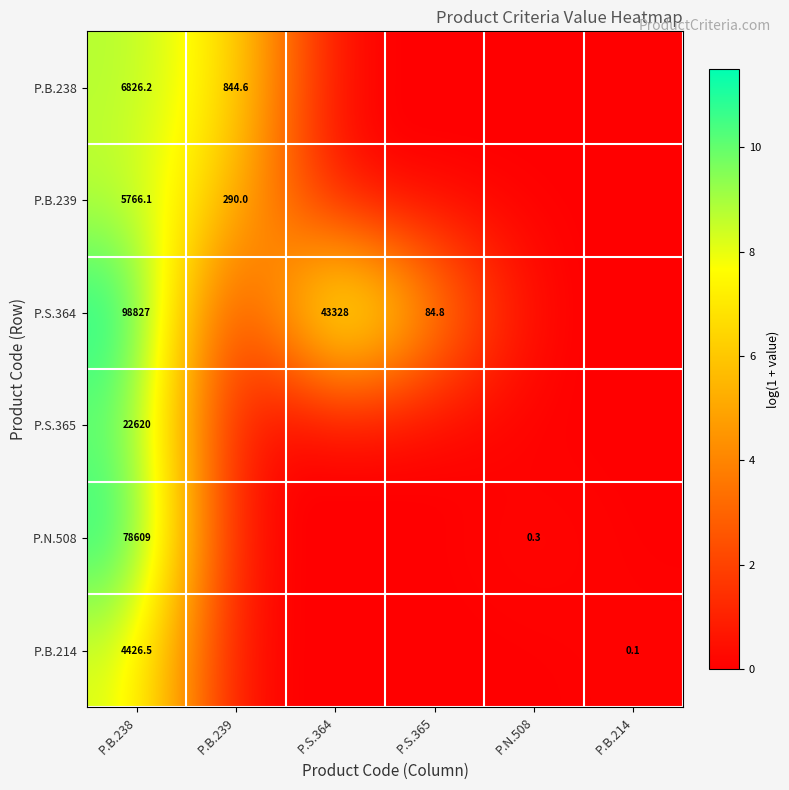

The value of P.S.364 at P.B.238 is 48163.9. True or false?

False